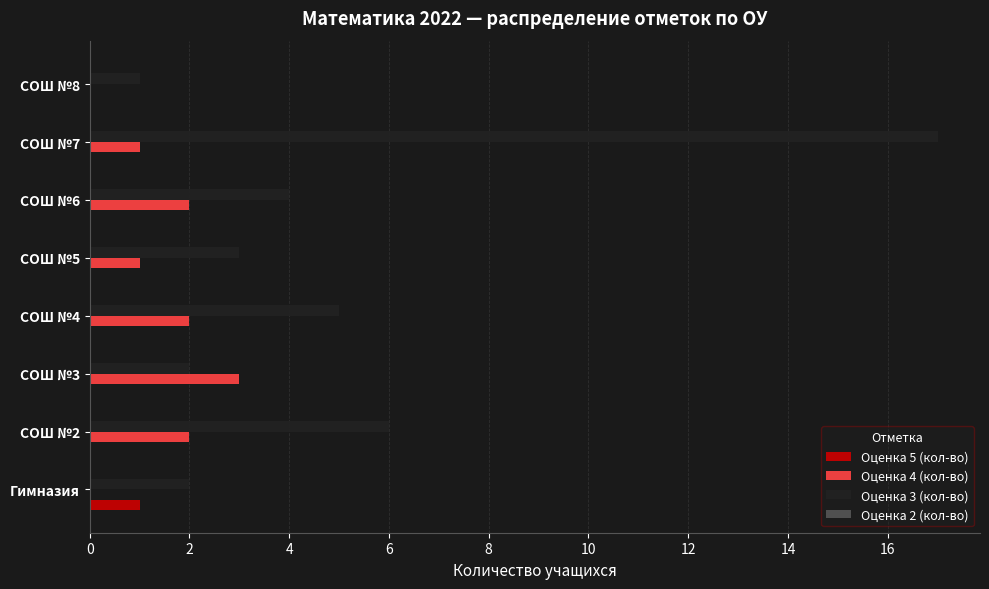

Between СОШ №3 and СОШ №8, which series saw the biggest shift?

Оценка 4 (кол-во)